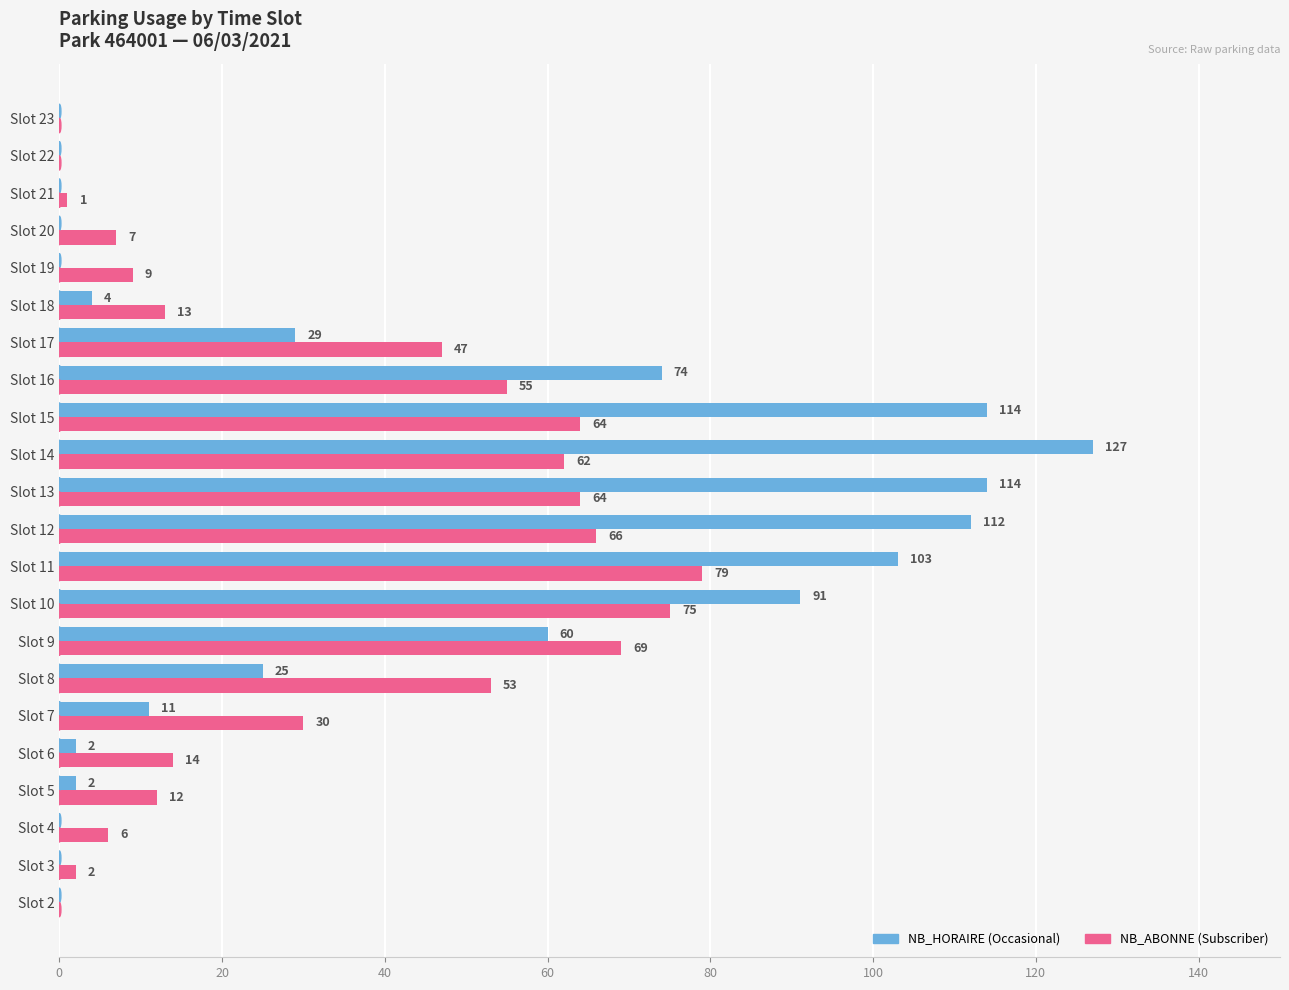

What is the total value across all series at Slot 7?

41